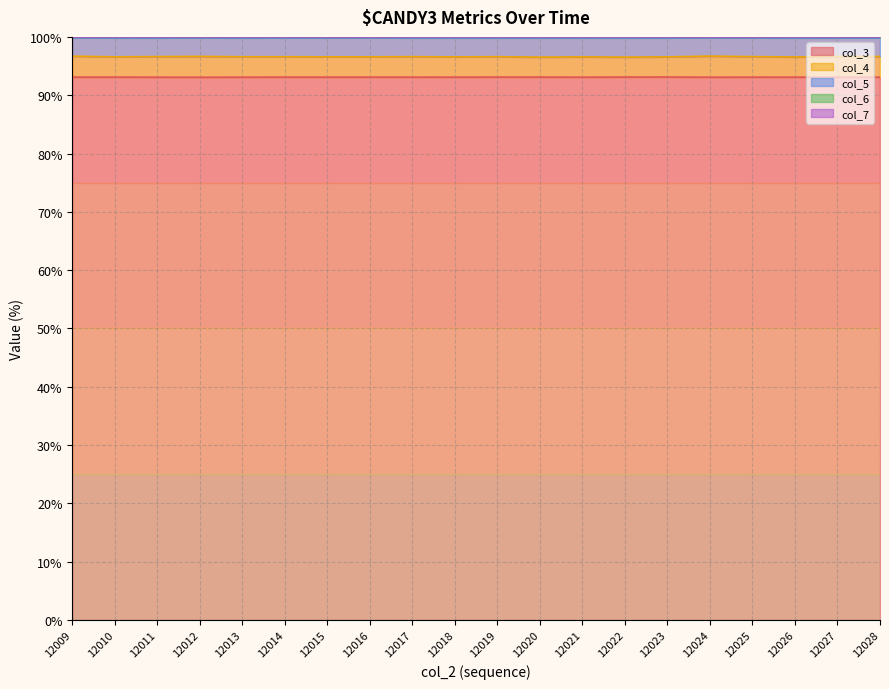

What is the highest value of the col_3 series?

93.1